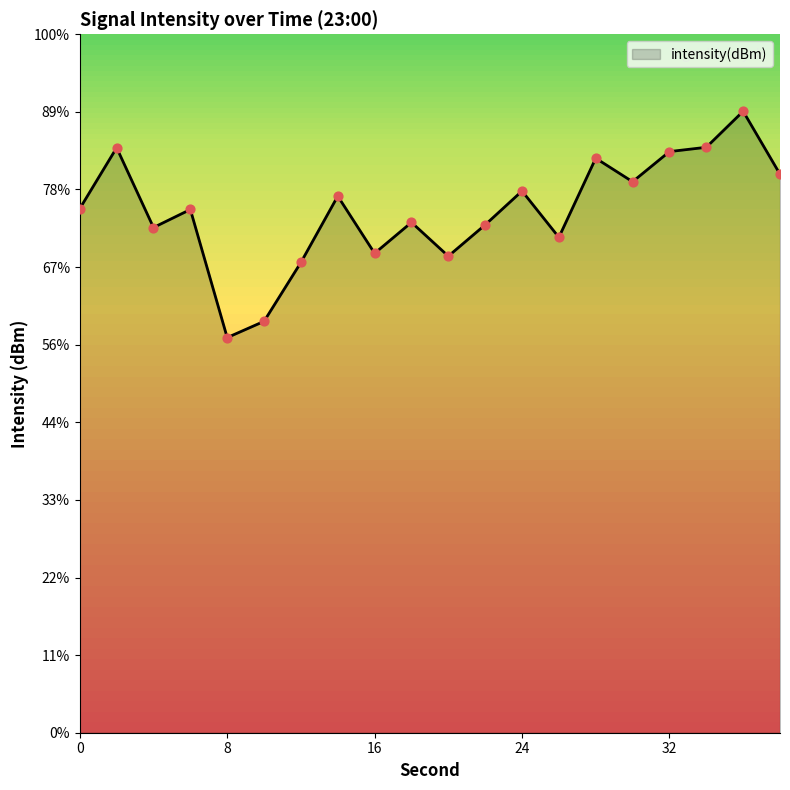

What is the change in value from 8 to 12?

+4.8